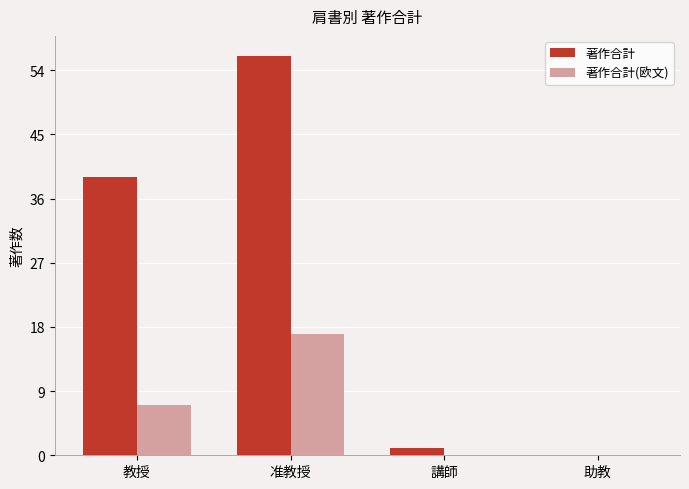

Which series changed the most between 准教授 and 助教?

著作合計